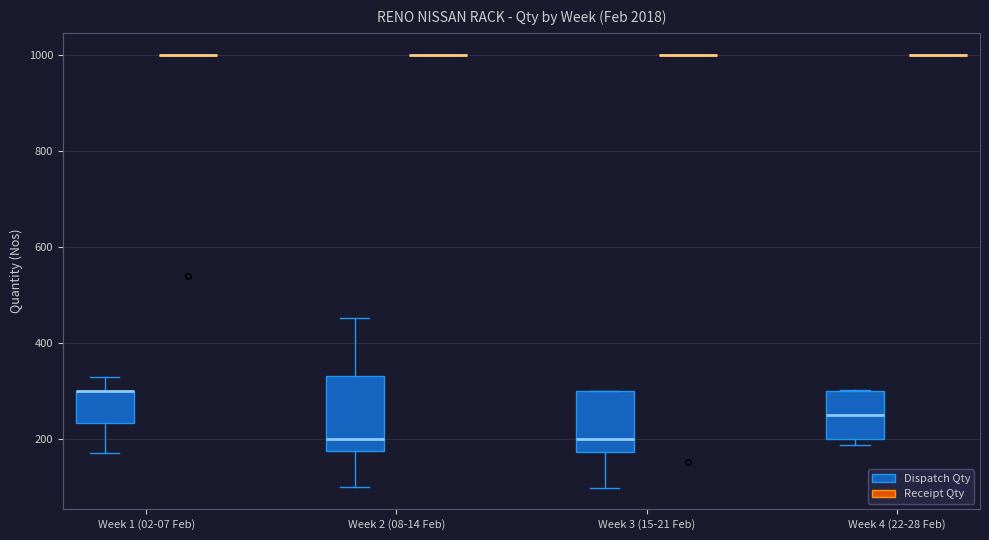

Reading left to right, read every box against the y-axis: the position of its median line, the range the box covers, and the ends of its whiskers. The values are not printed on the chart, so give them approximately, as read against the axis.

Week 1 (02-07 Feb) (Dispatch Qty): median 300 (drawn on the box's upper edge), box 240 to 300, whiskers 180 to 320
Week 1 (02-07 Feb) (Receipt Qty): box collapsed to a line at 1000, whiskers 1000 to 1000
Week 2 (08-14 Feb) (Dispatch Qty): median 200, box 180 to 340, whiskers 100 to 460
Week 2 (08-14 Feb) (Receipt Qty): box collapsed to a line at 1000, whiskers 1000 to 1000
Week 3 (15-21 Feb) (Dispatch Qty): median 200, box 180 to 300, whiskers 100 to 300
Week 3 (15-21 Feb) (Receipt Qty): box collapsed to a line at 1000, whiskers 1000 to 1000
Week 4 (22-28 Feb) (Dispatch Qty): median 260, box 200 to 300, whiskers 180 to 300
Week 4 (22-28 Feb) (Receipt Qty): box collapsed to a line at 1000, whiskers 1000 to 1000